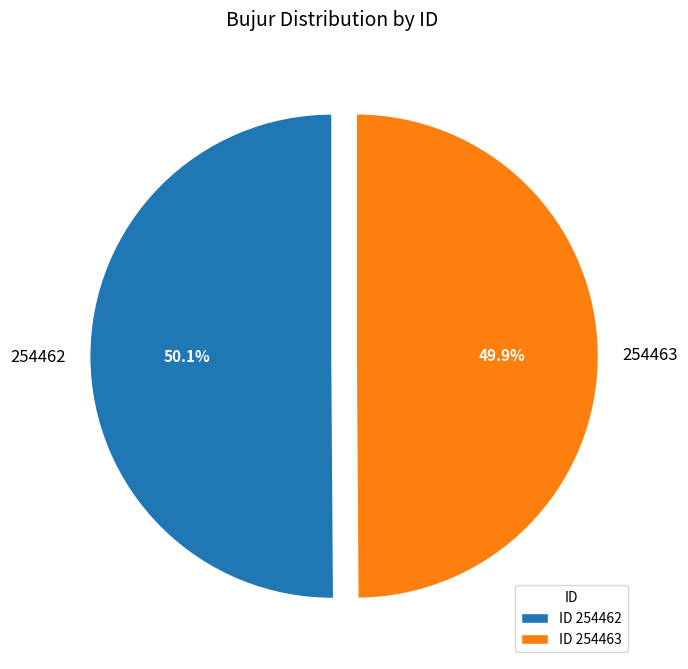

Count the number of slices in the pie.

2